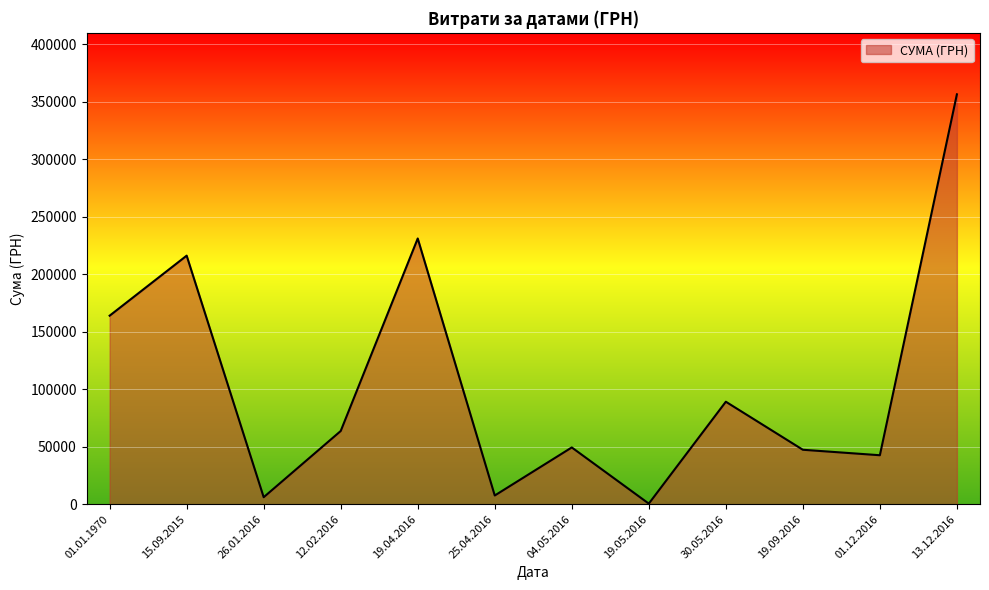

What is the maximum value shown in the chart?

356303.5